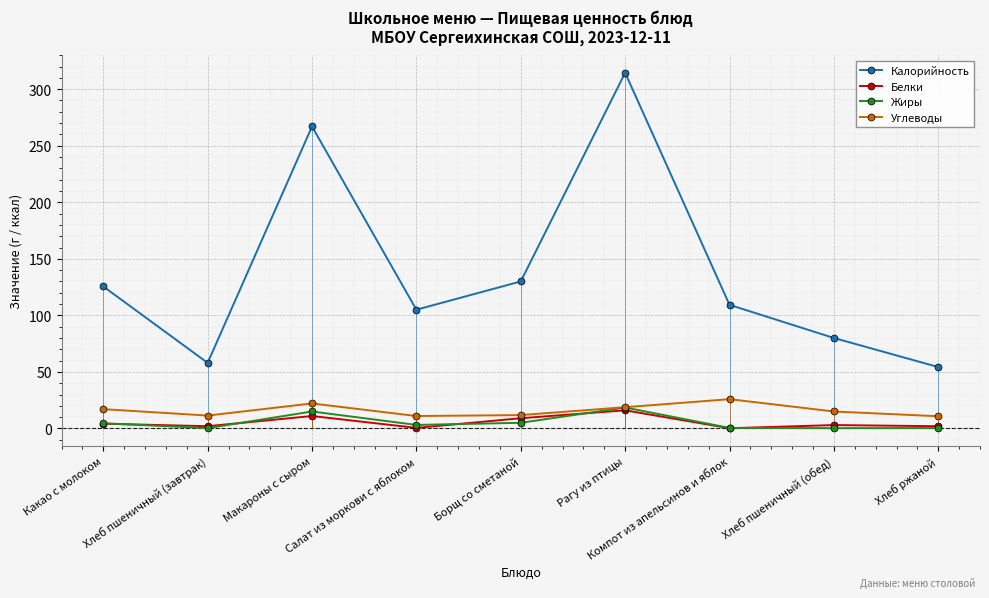

What is the difference between the Углеводы values at Хлеб ржаной and Компот из апельсинов и яблок?

15.1